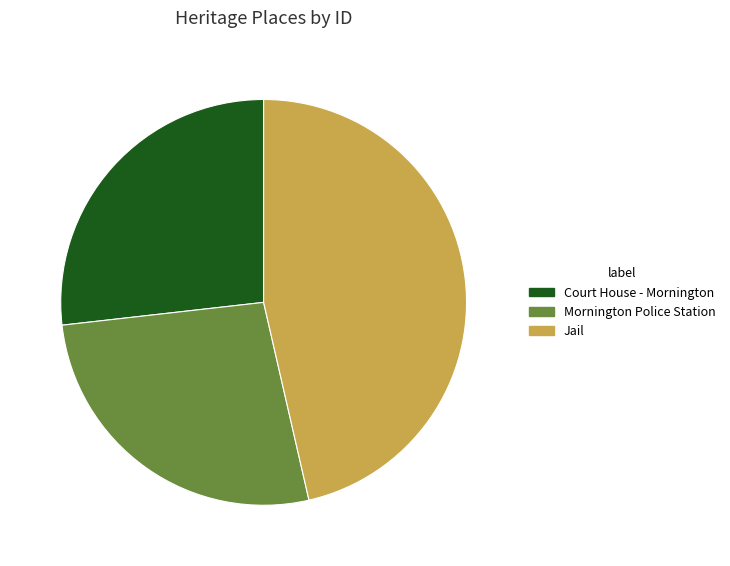

How many segments does this pie chart have?

3